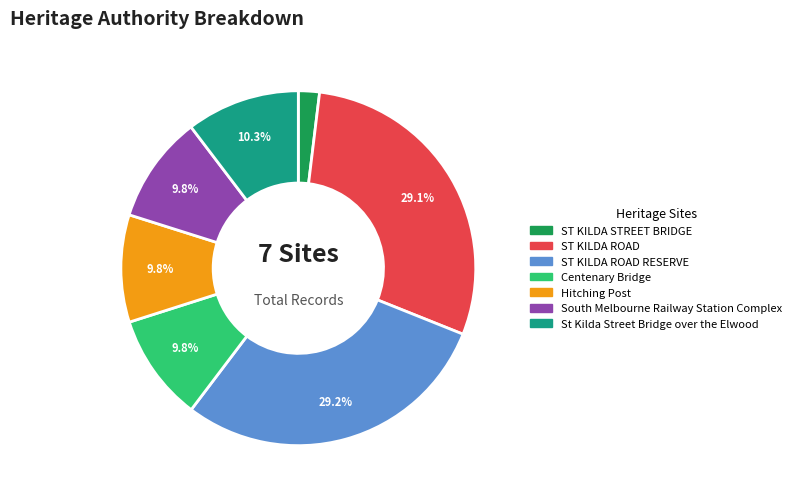

Is St Kilda Street Bridge over the Elwood the majority of the pie?

No